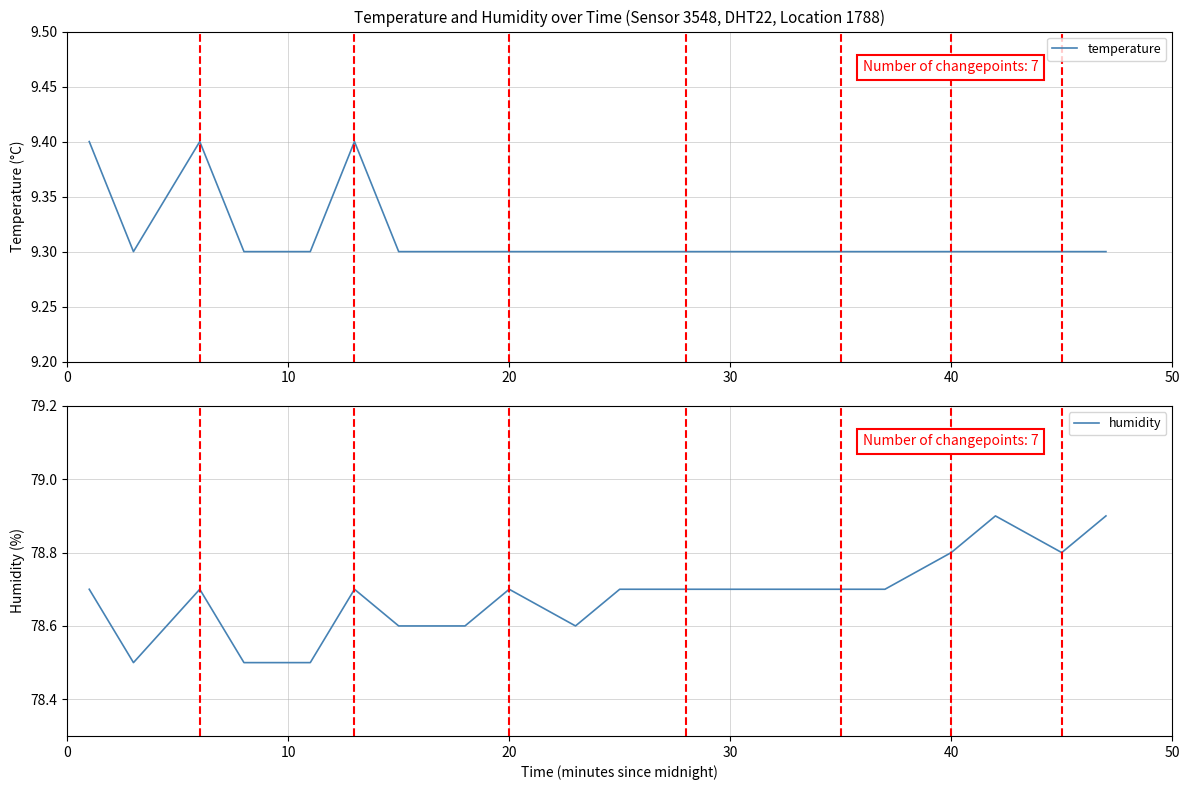

What is the maximum value for temperature?

9.4